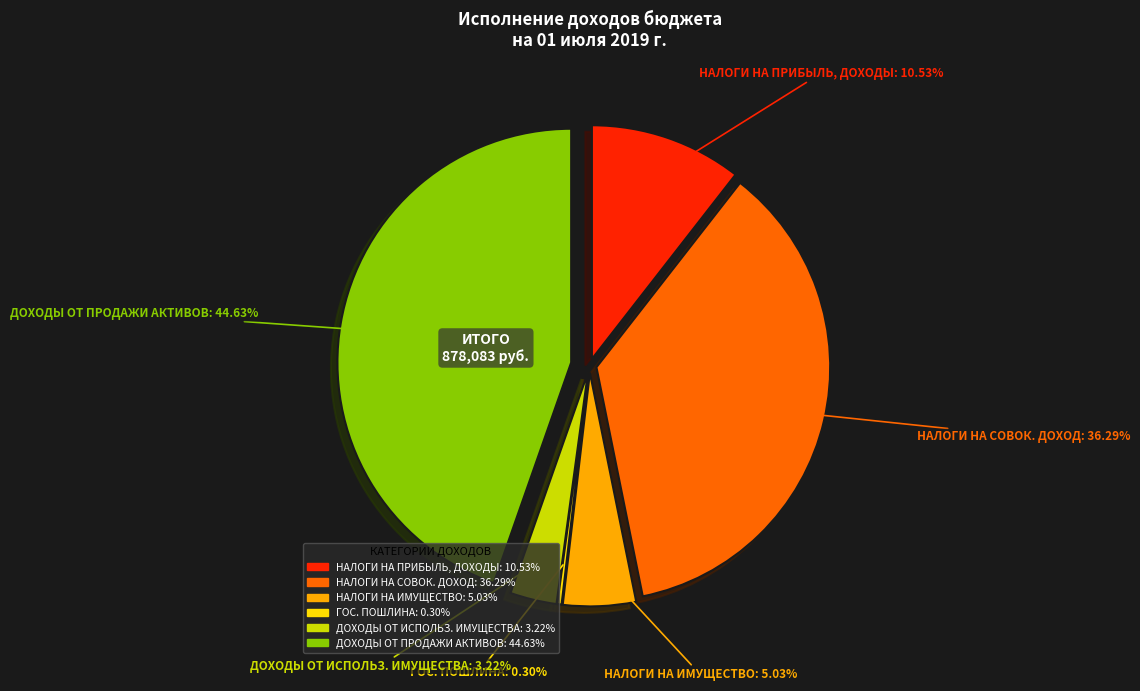

Is there a majority slice in this chart?

No